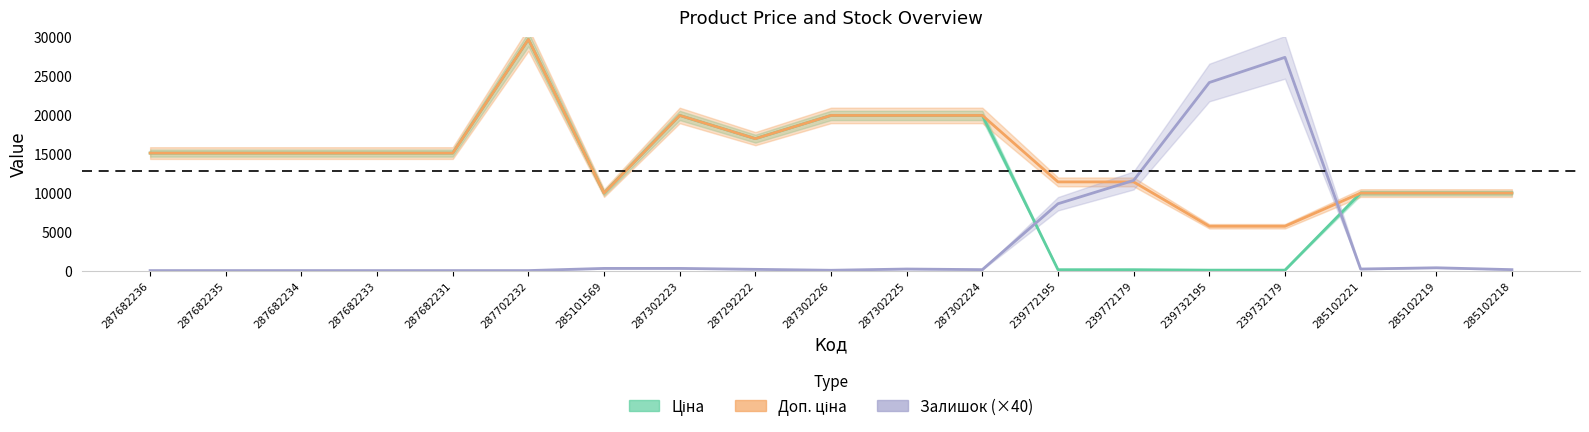

What is the total value across all series at 239772179?

23124.1